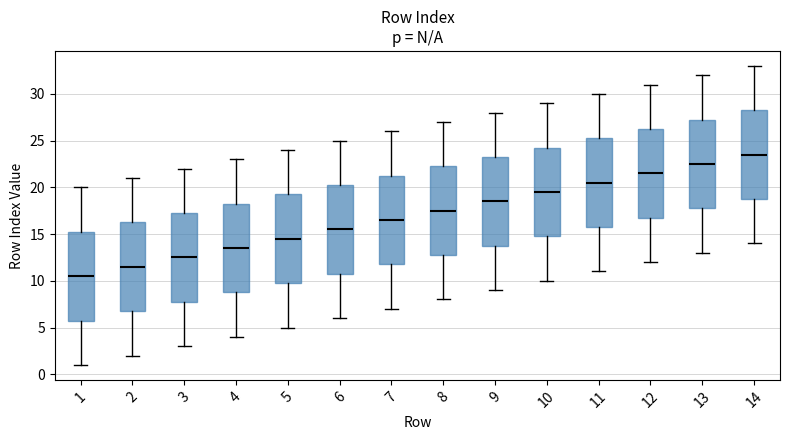

Which box has the lowest median line?

1